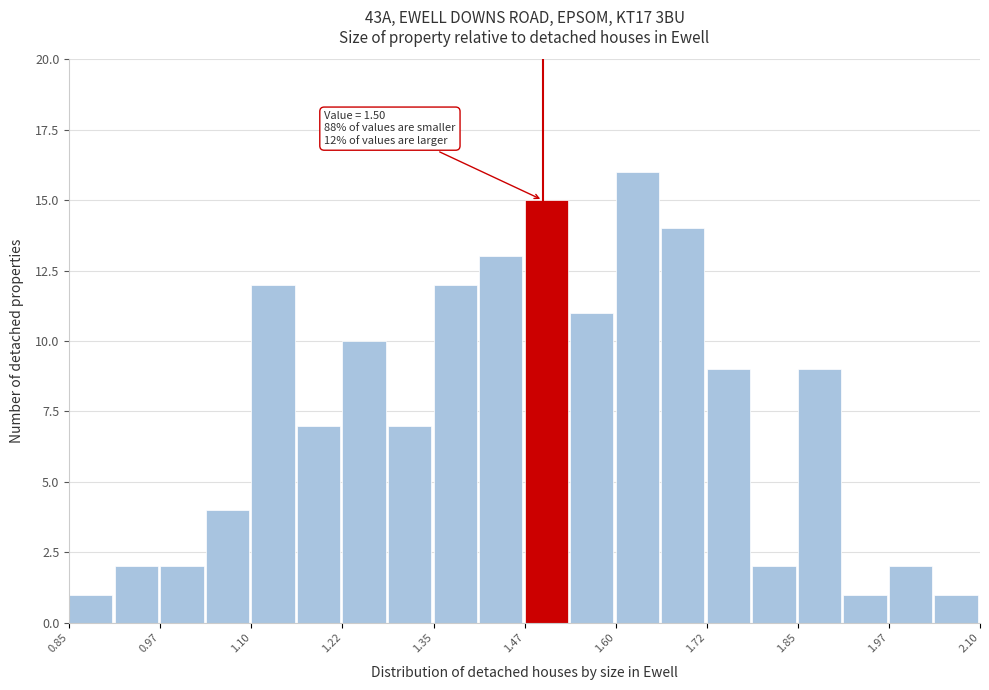

Read against the x-axis, roughly where is the centre of the tallest bar?

1.62